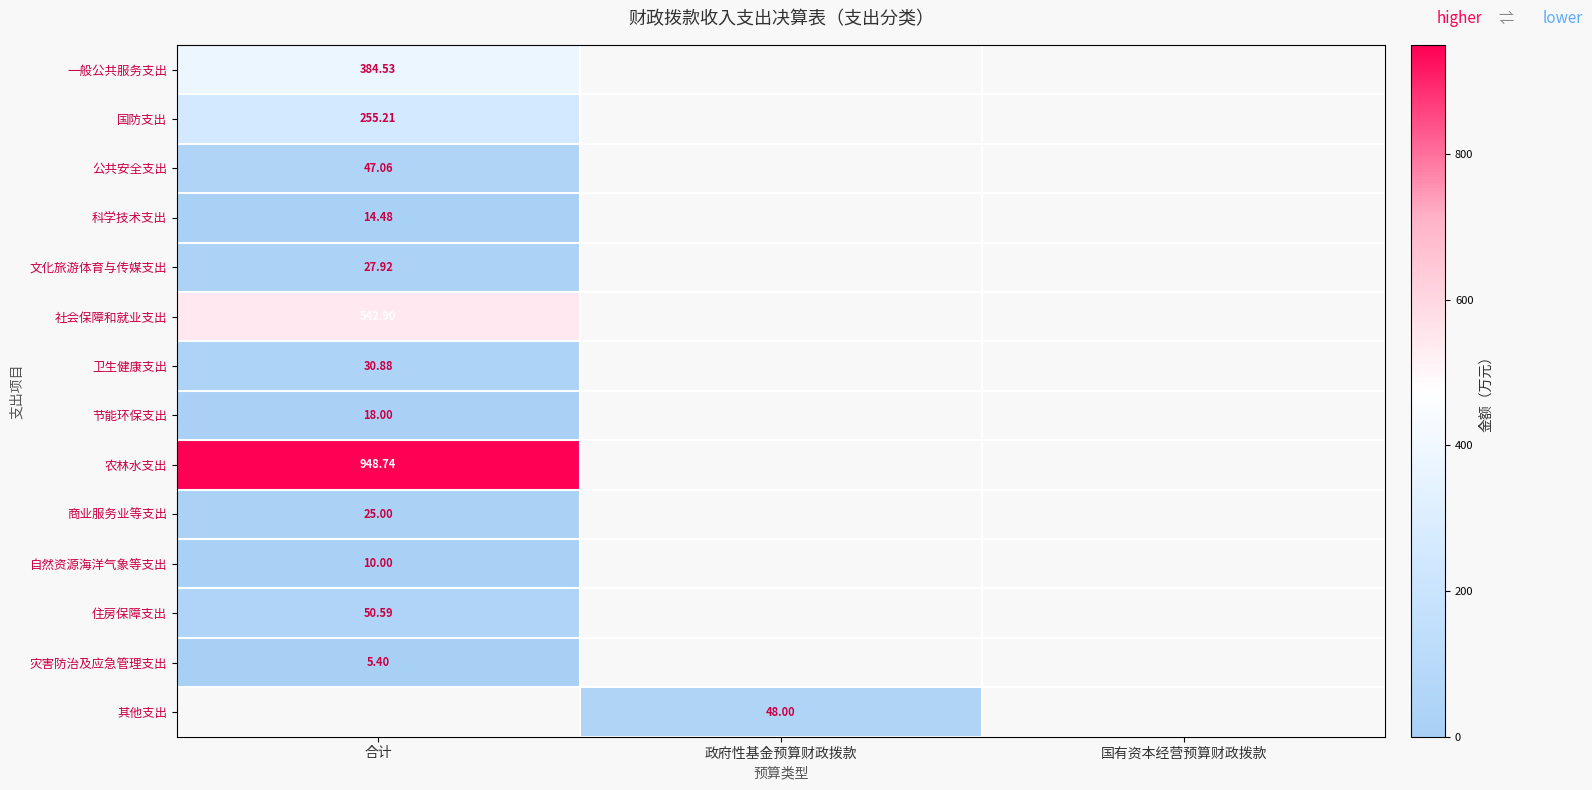

True or false: 科学技术支出 has a value of 14.5 at 合计.

True